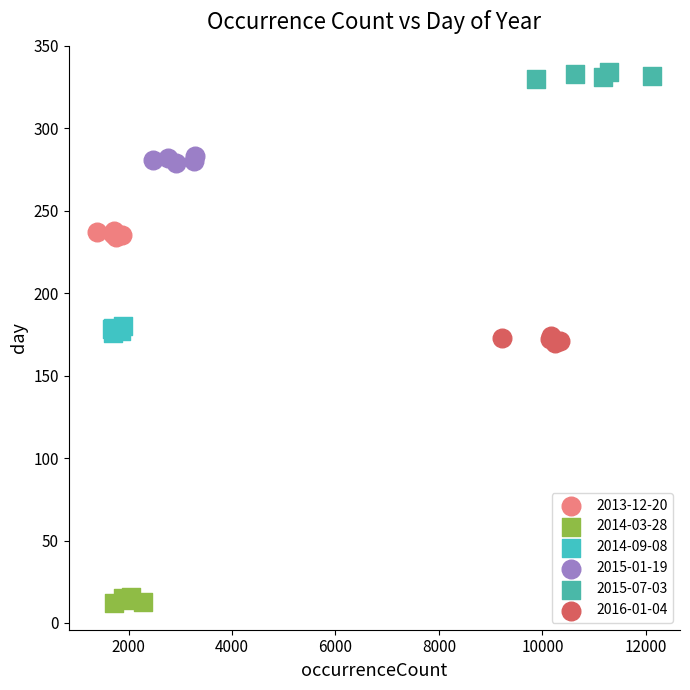

What are all the series names shown in the legend?

2013-12-20, 2014-03-28, 2014-09-08, 2015-01-19, 2015-07-03, 2016-01-04